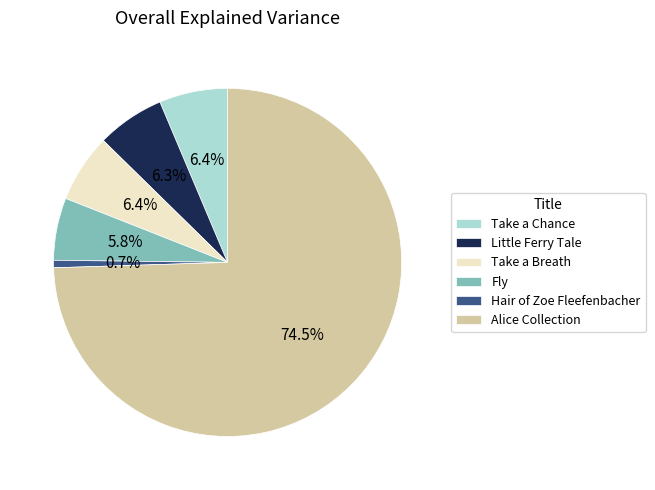

To the nearest percent, what percentage of the pie is Take a Chance?

6%